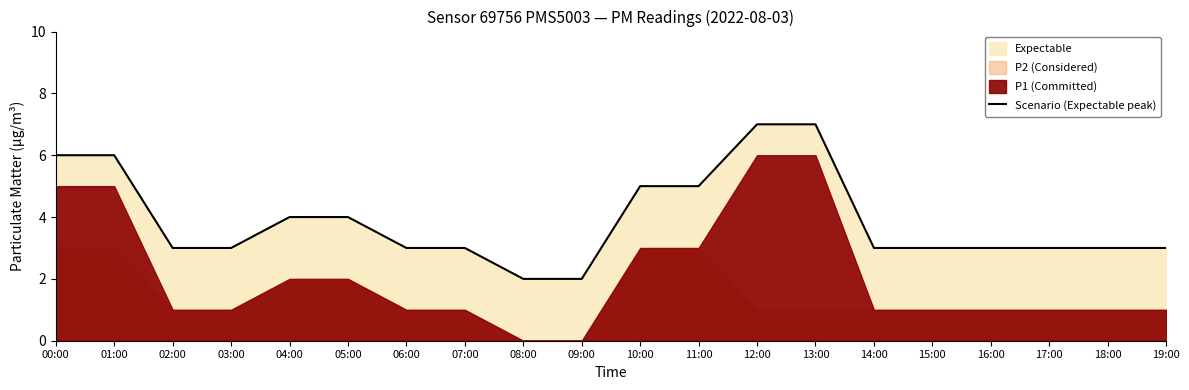

At which category does the chart reach its peak across all series?

12:00